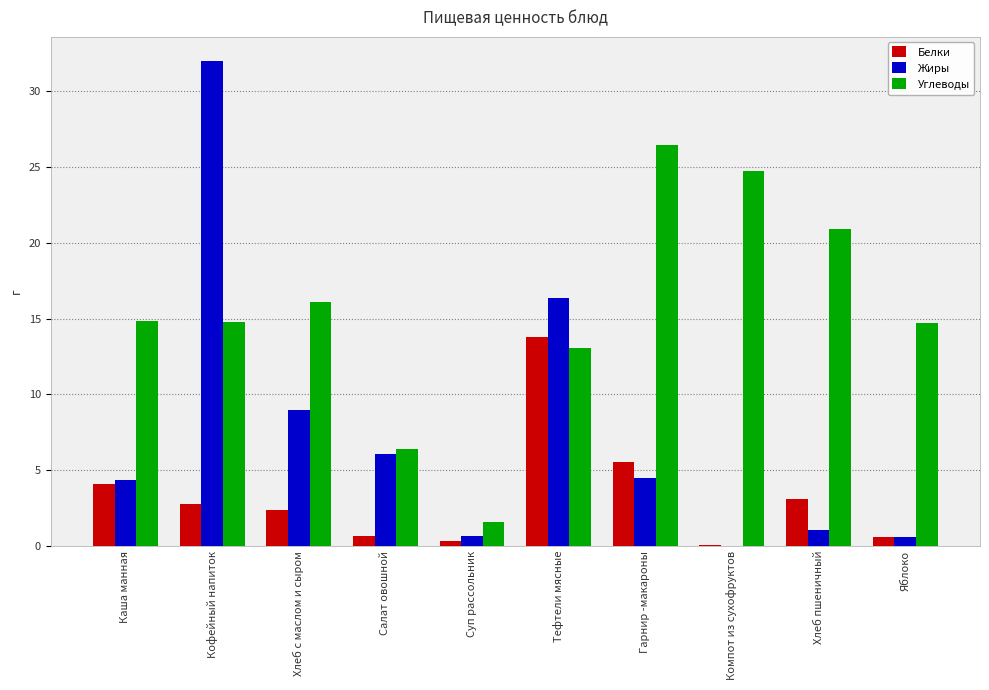

Between Кофейный напиток and Салат овошной, which series saw the biggest shift?

Жиры